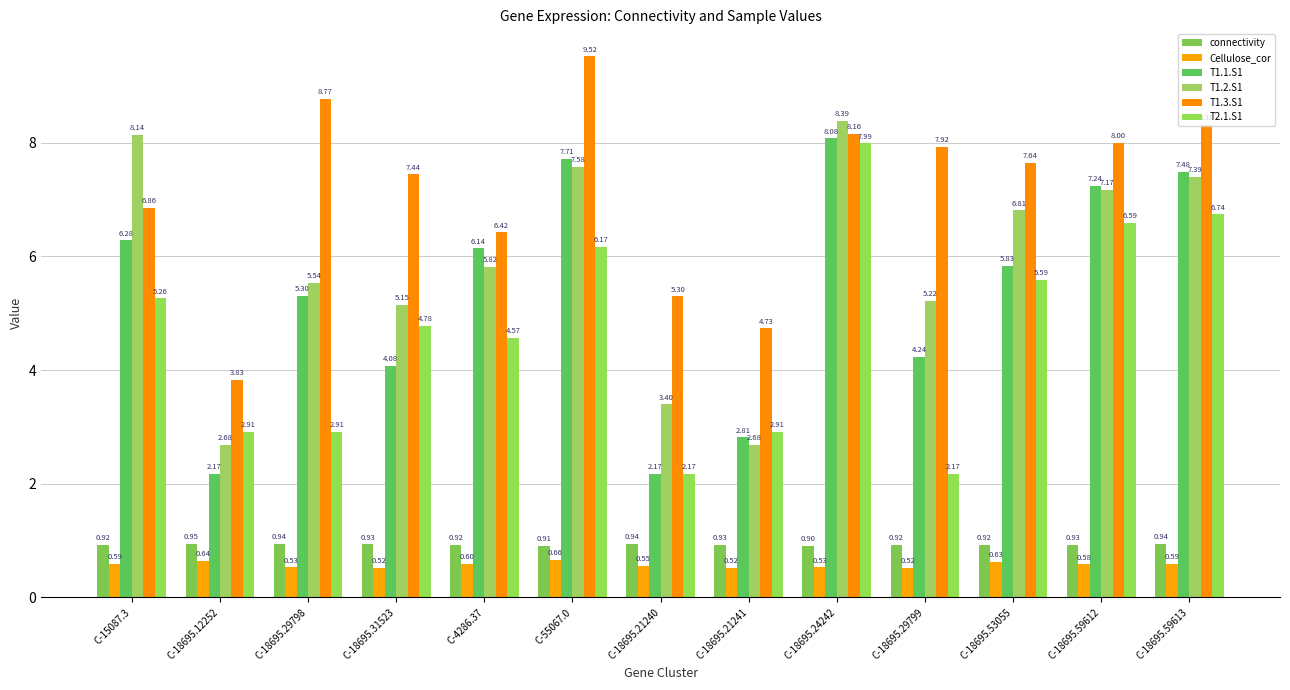

Reading left to right, transcribe all the data shown in this chart.

connectivity: 0.9	0.9	0.9	0.9	0.9	0.9	0.9	0.9	0.9	0.9	0.9	0.9	0.9
Cellulose_cor: 0.6	0.6	0.5	0.5	0.6	0.7	0.5	0.5	0.5	0.5	0.6	0.6	0.6
T1.1.S1: 6.3	2.2	5.3	4.1	6.1	7.7	2.2	2.8	8.1	4.2	5.8	7.2	7.5
T1.2.S1: 8.1	2.7	5.5	5.1	5.8	7.6	3.4	2.7	8.4	5.2	6.8	7.2	7.4
T1.3.S1: 6.9	3.8	8.8	7.4	6.4	9.5	5.3	4.7	8.2	7.9	7.6	8.0	8.3
T2.1.S1: 5.3	2.9	2.9	4.8	4.6	6.2	2.2	2.9	8.0	2.2	5.6	6.6	6.7